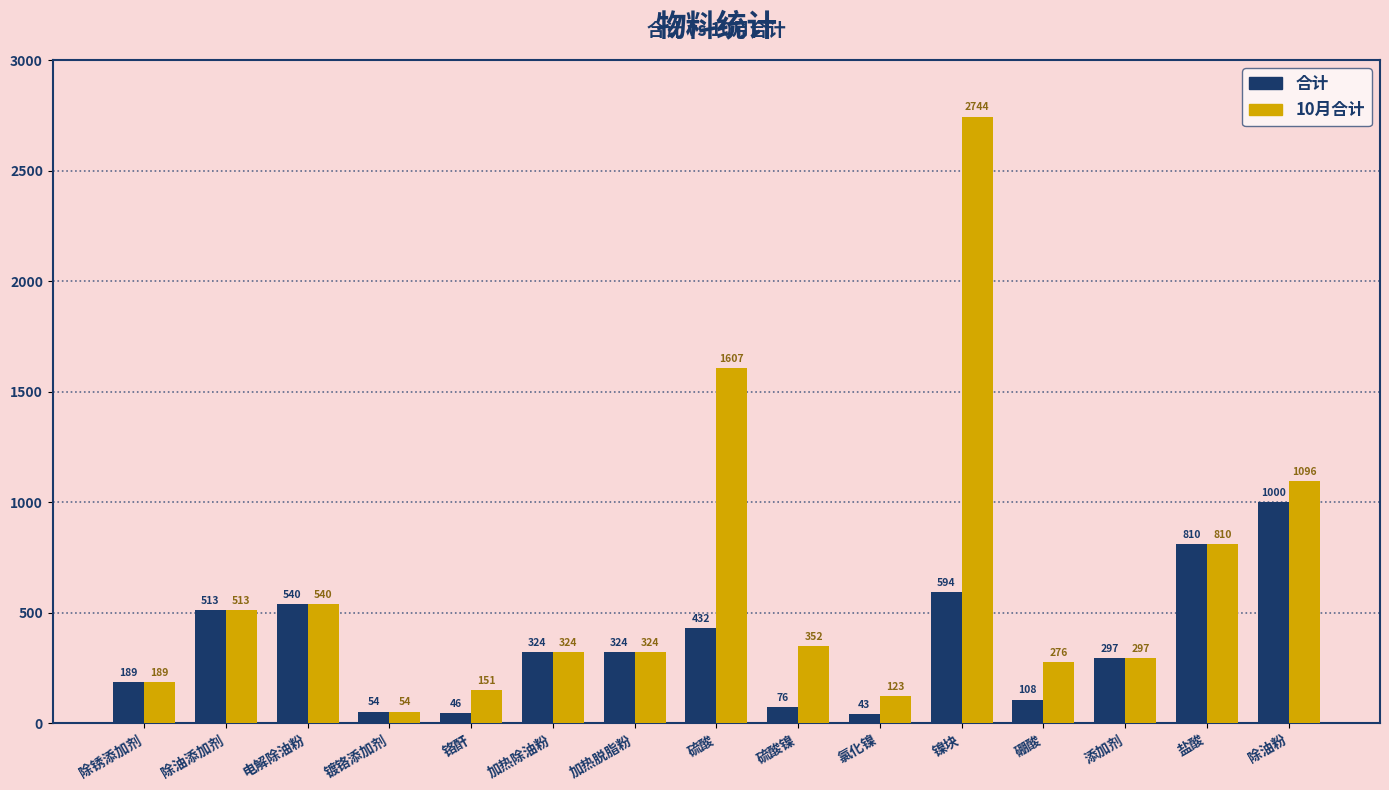

List the series in order of their overall mean, highest first.

10月合计, 合计